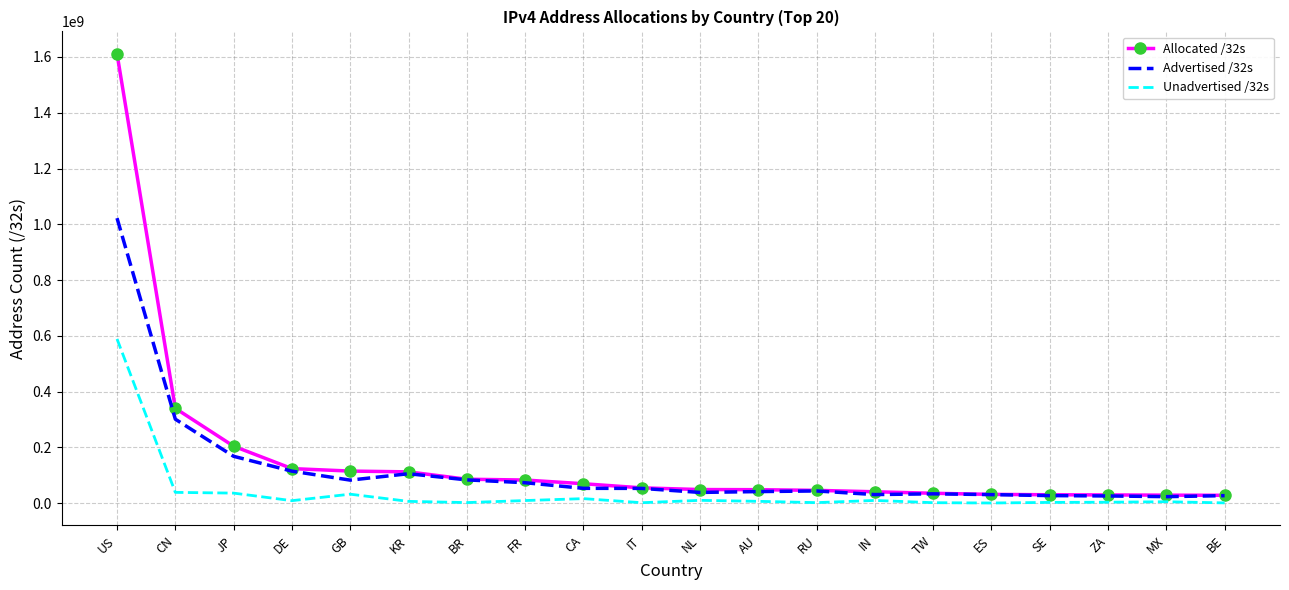

The value of Allocated /32s at RU is 46136064. True or false?

True